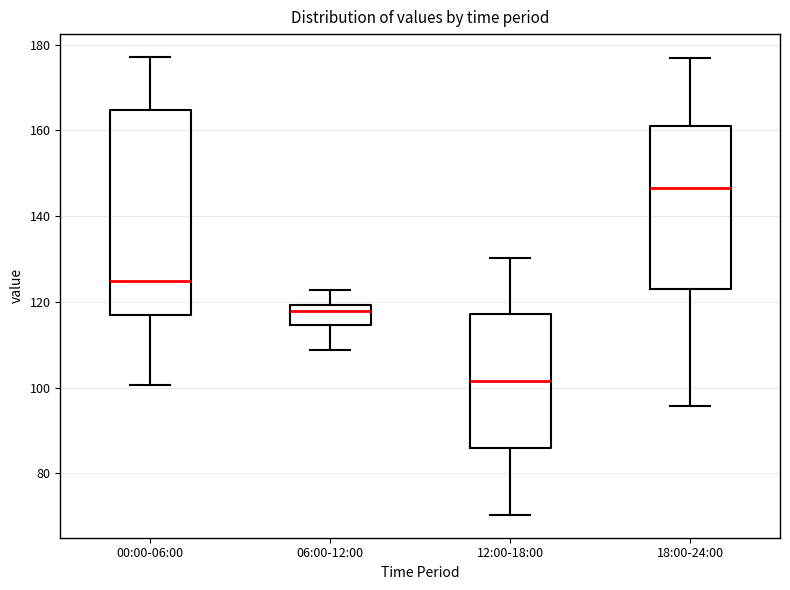

Reading left to right, transcribe this box plot: for each box, give where its median line is, the range the box spans, and where its two whiskers end, as read against the y-axis. The values are not printed on the chart, so give them approximately, as read against the axis.

00:00-06:00: median 124, box 118 to 164, whiskers 100 to 178
06:00-12:00: median 118, box 114 to 120, whiskers 108 to 122
12:00-18:00: median 102, box 86 to 118, whiskers 70 to 130
18:00-24:00: median 146, box 122 to 160, whiskers 96 to 176